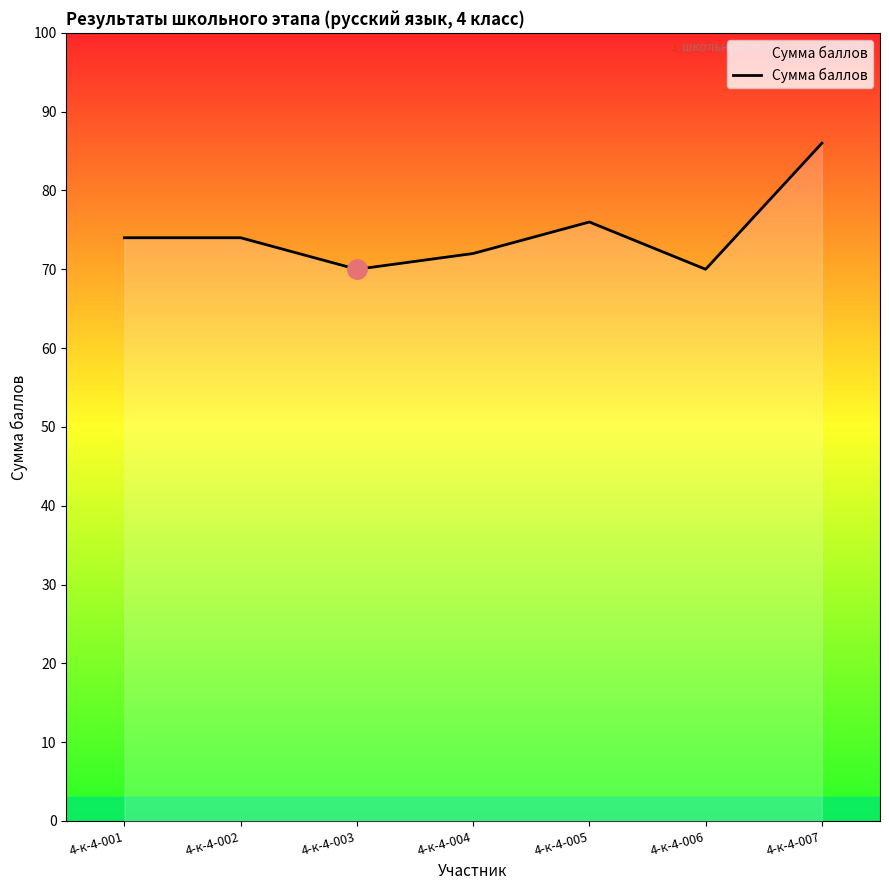

Reading right to left, what are all the values shown in this chart?

4-к-4-007=86	4-к-4-006=70	4-к-4-005=76	4-к-4-004=72	4-к-4-003=70	4-к-4-002=74	4-к-4-001=74